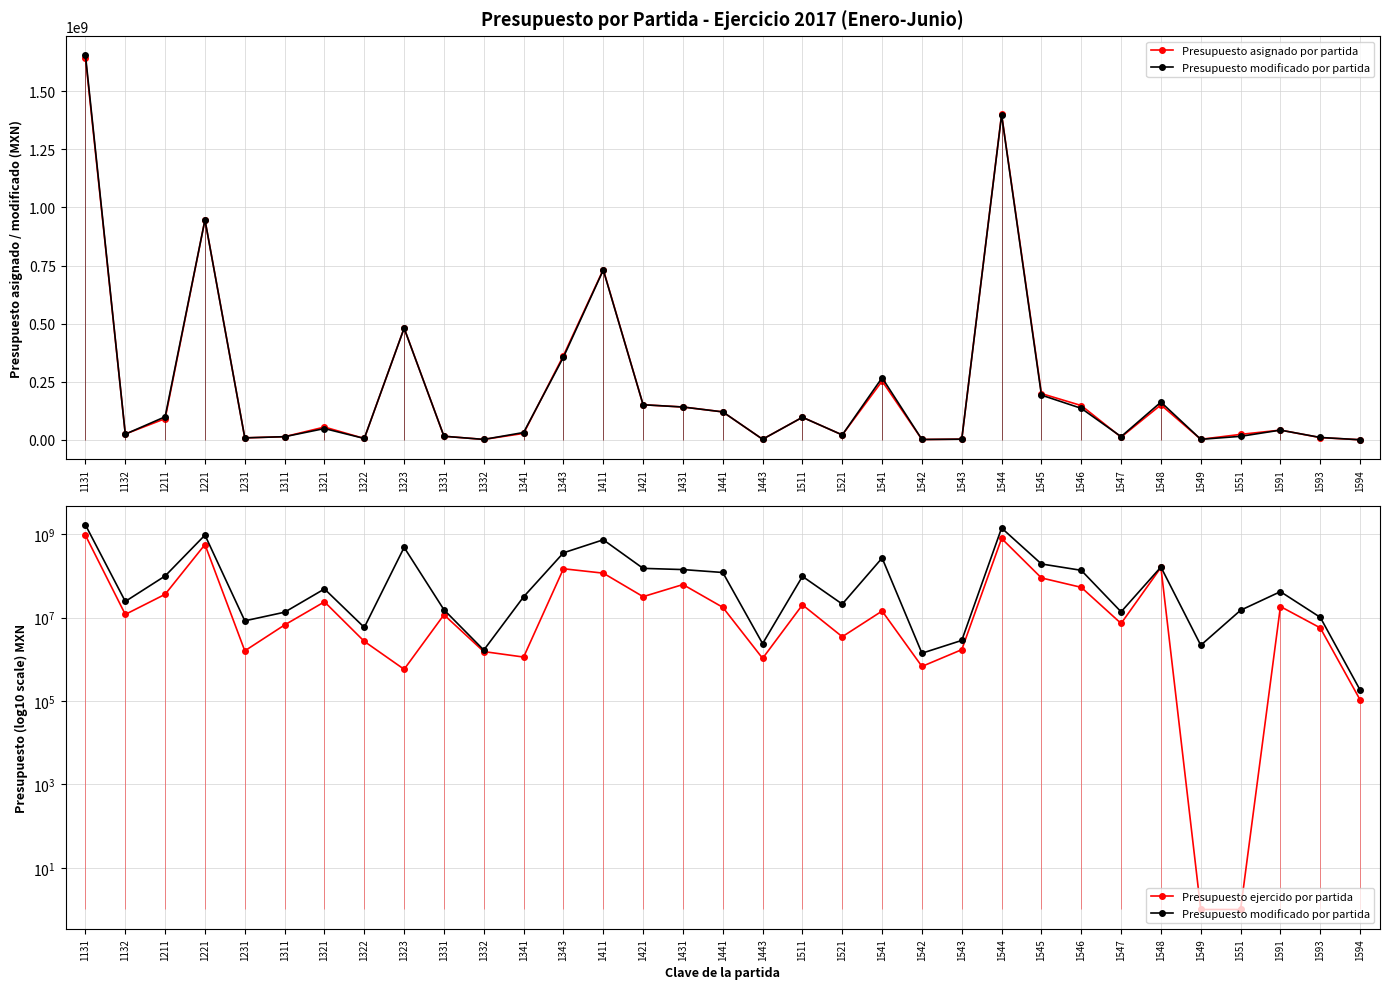

At which label is Presupuesto ejercido por partida closest to 466084806?

1221